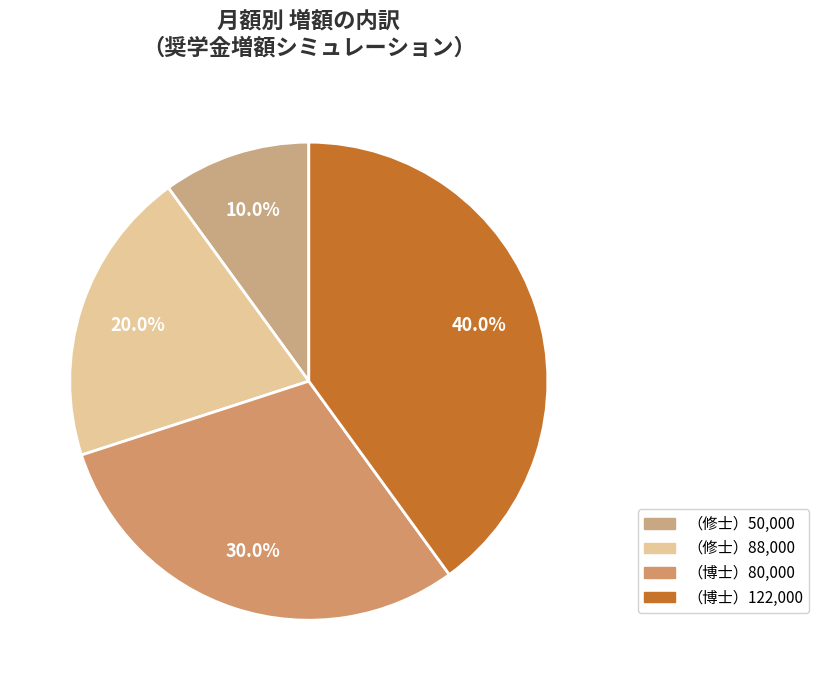

Does （修士）88,000 represent more than half of the total?

No